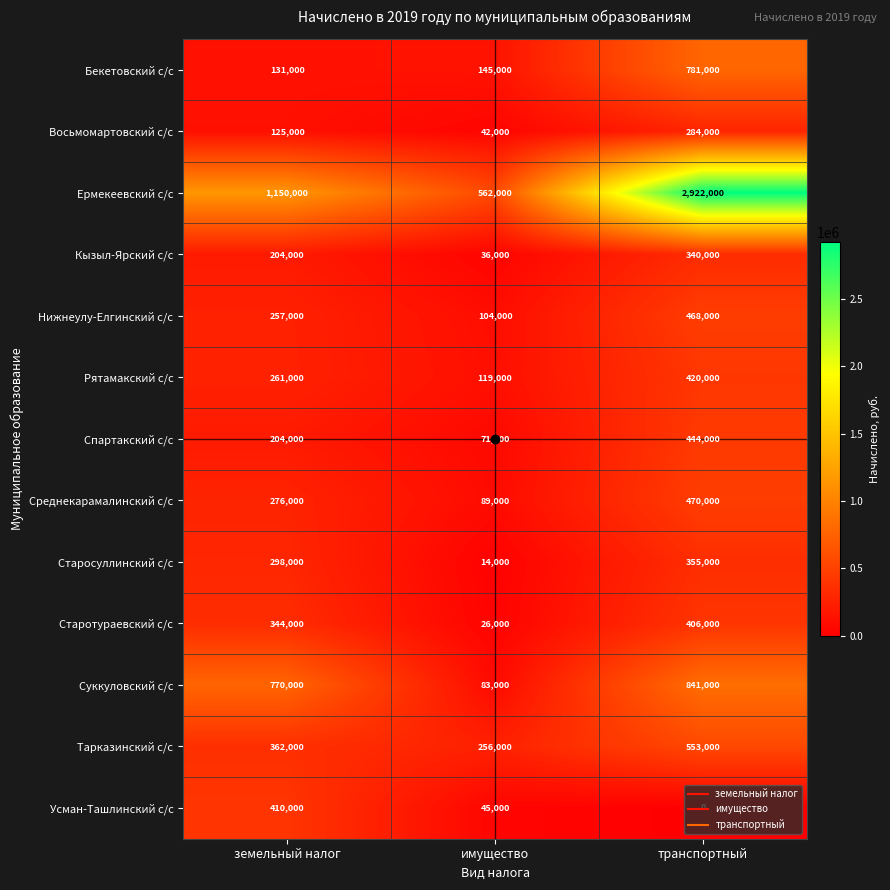

Which series has the largest total across all categories?

Ермекеевский с/с